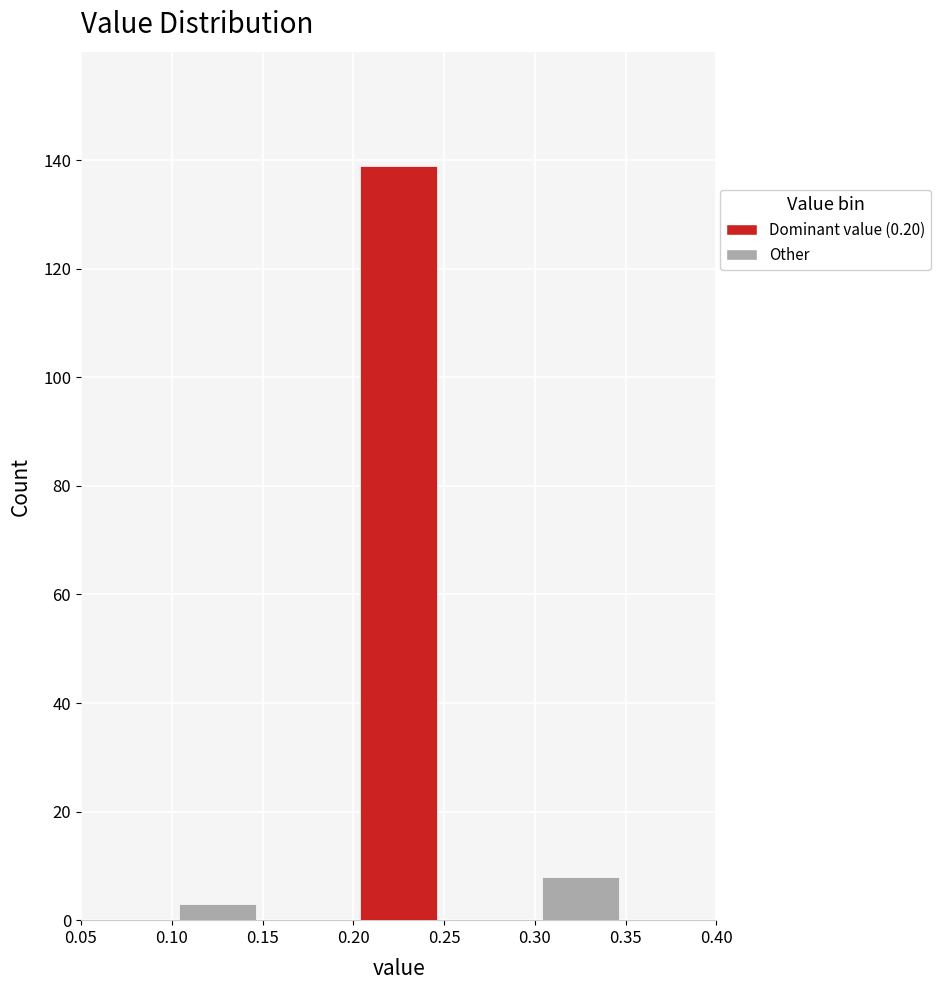

Over which range of the x-axis is the bar tallest?

0.20 to 0.25